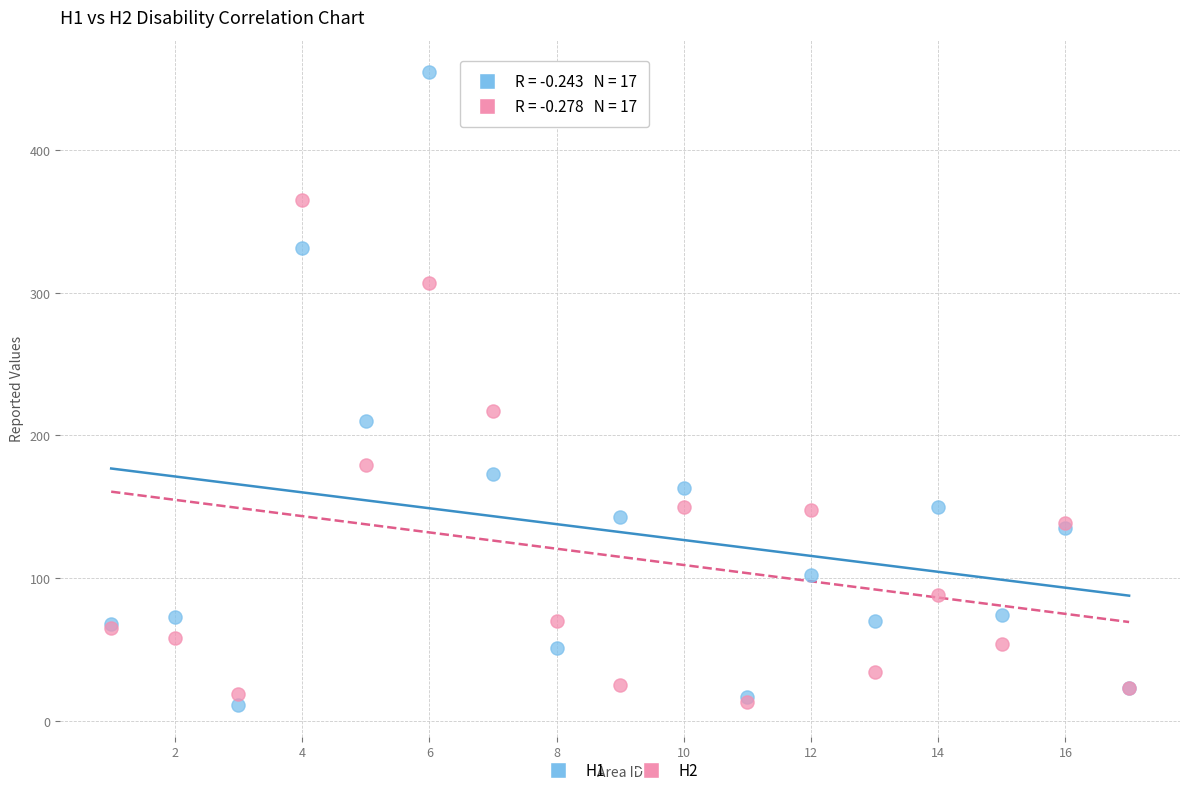

Which series has the widest spread of Y values?

H1